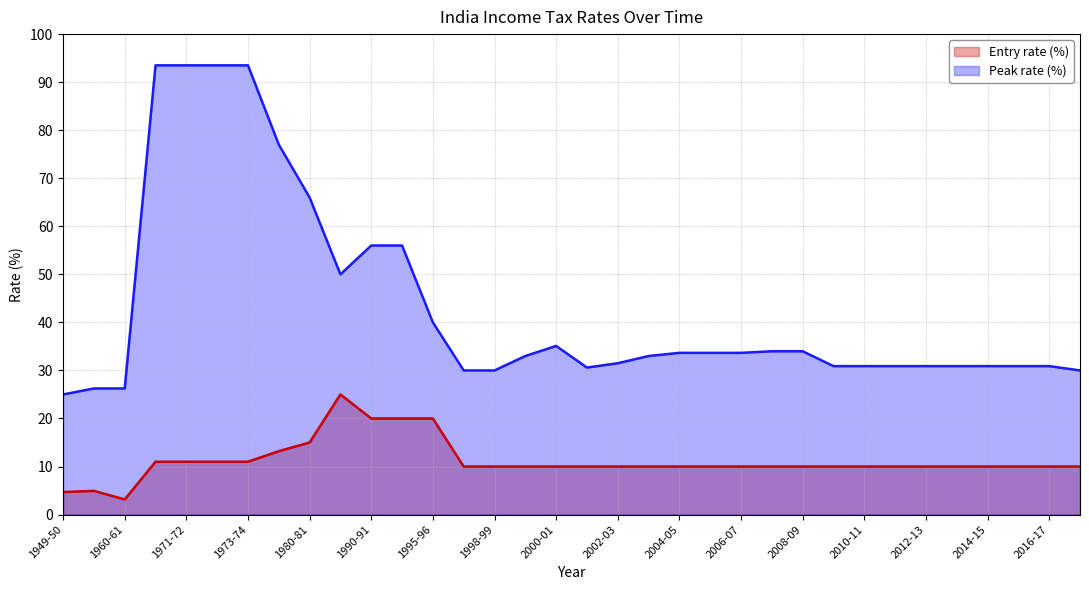

What are all the series names shown in the legend?

Entry rate (%), Peak rate (%)